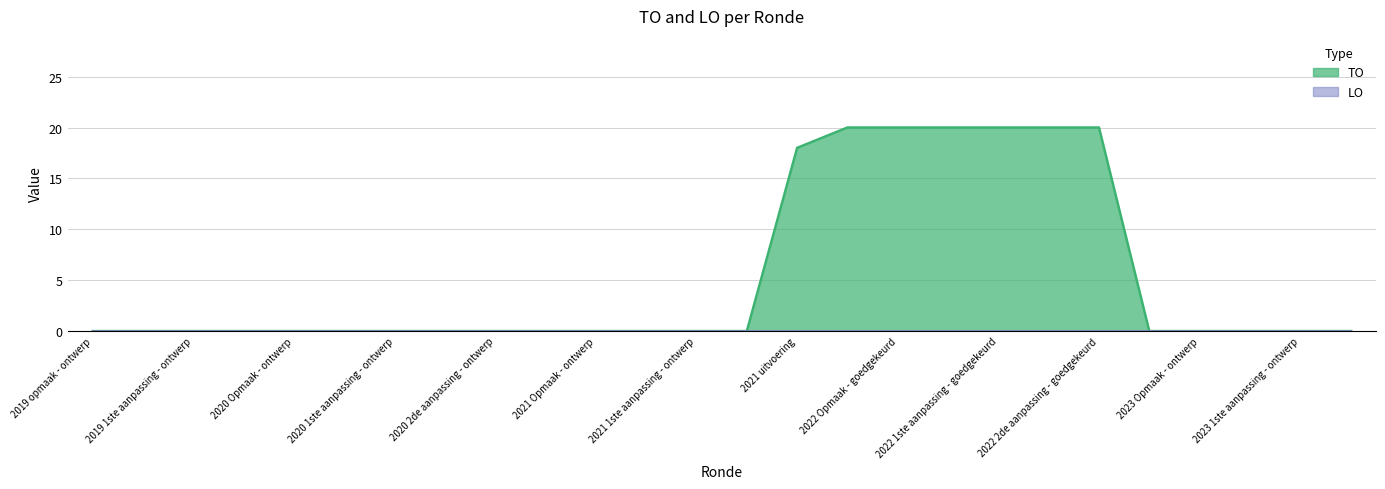

Between 2020 Opmaak - ontwerp and 2022 1ste aanpassing - goedgekeurd, which series saw the biggest shift?

TO